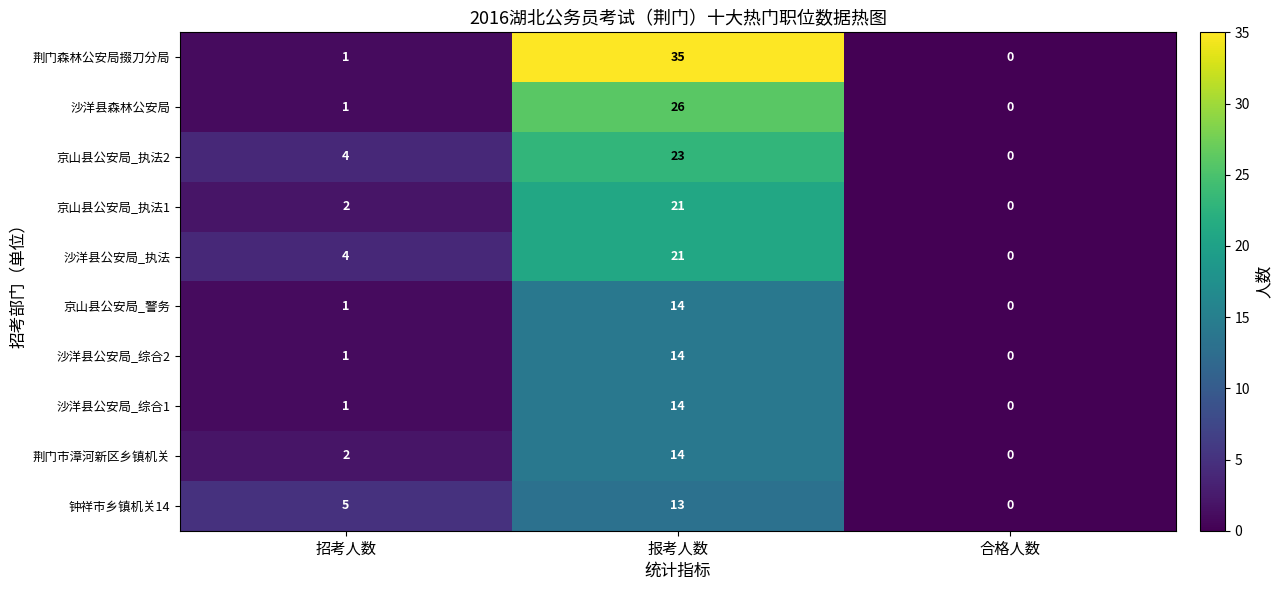

How many data points does each series have?

3